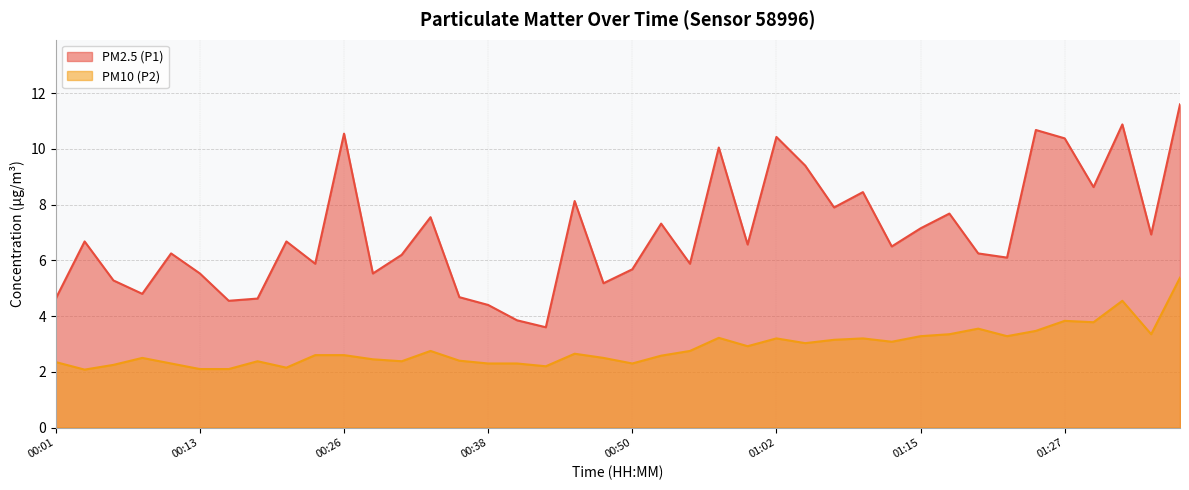

What is the difference between the highest and lowest values at 00:58?

6.8